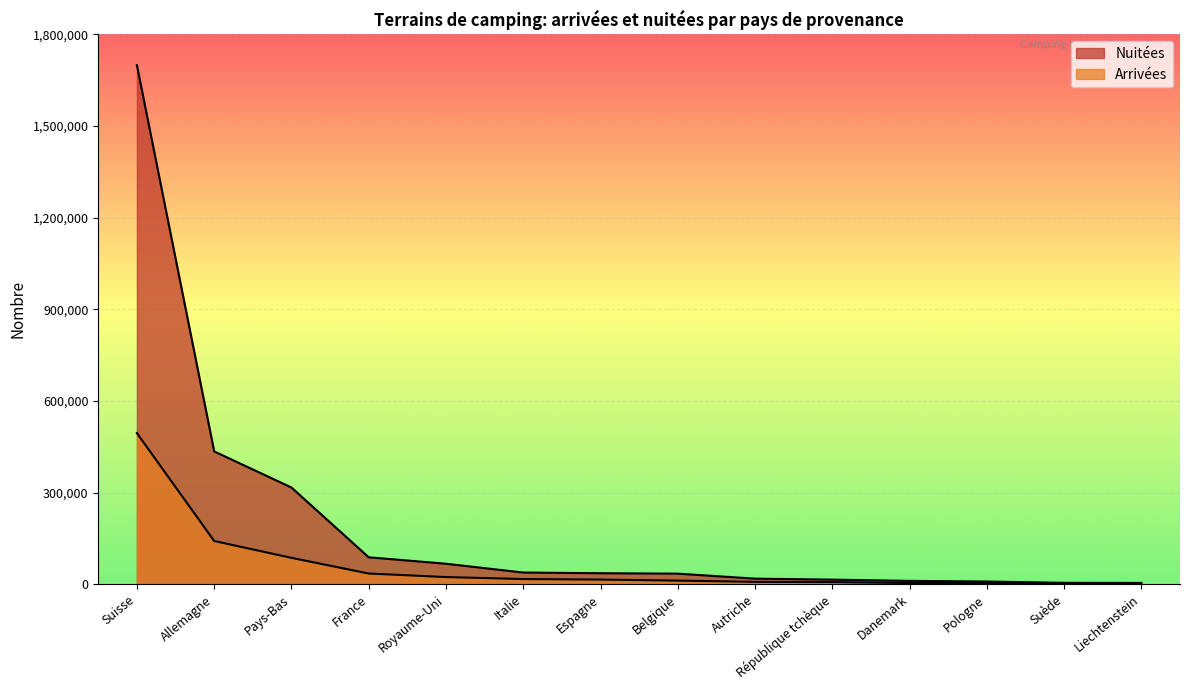

What is the label of the 5th point from the right?

République tchèque